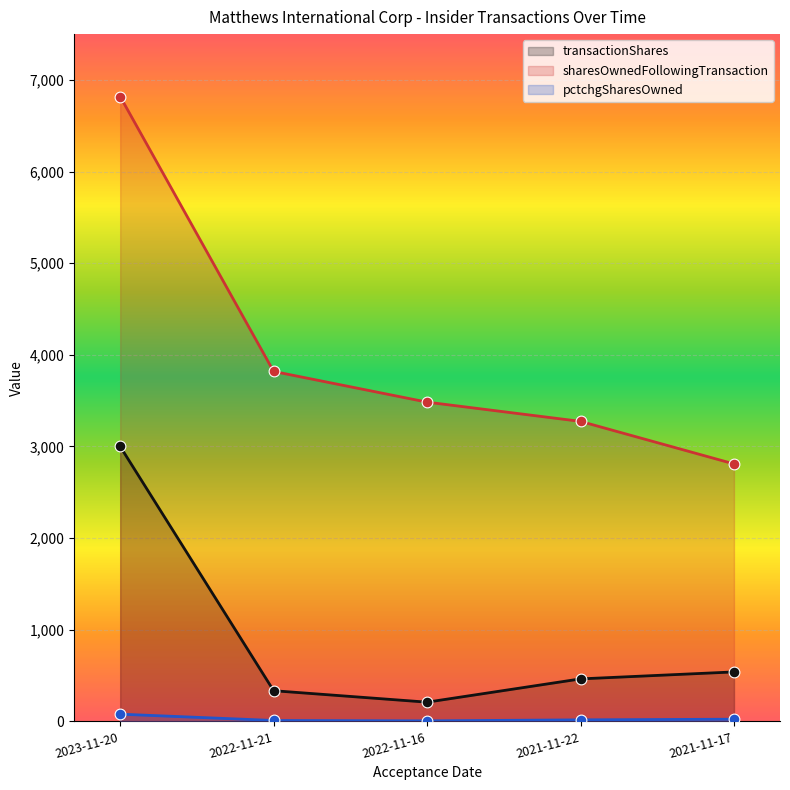

Which series contains the highest Y value?

sharesOwnedFollowingTransaction